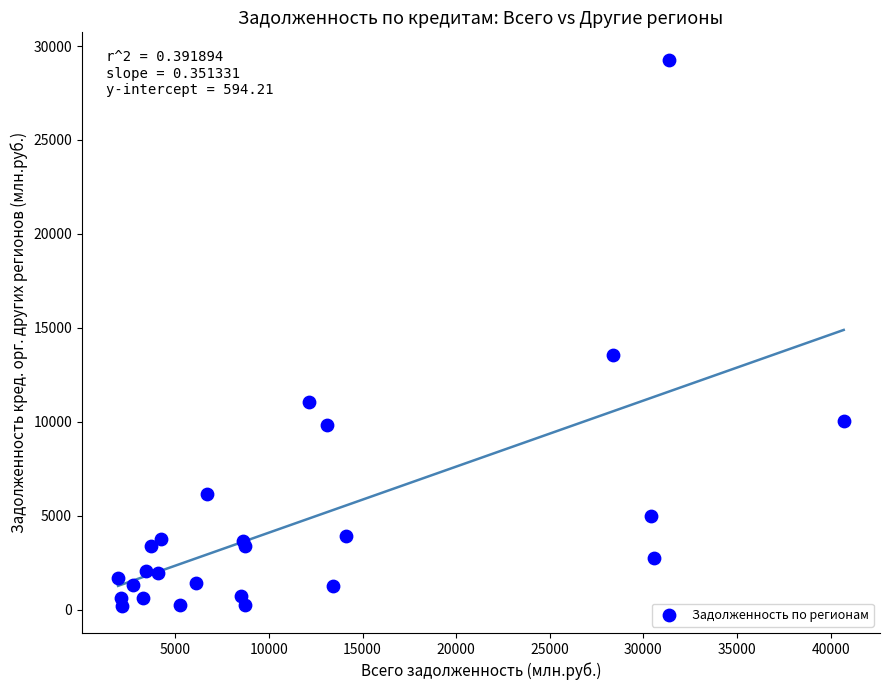

What Y value in the scatter plot is closest to 14747?

13551